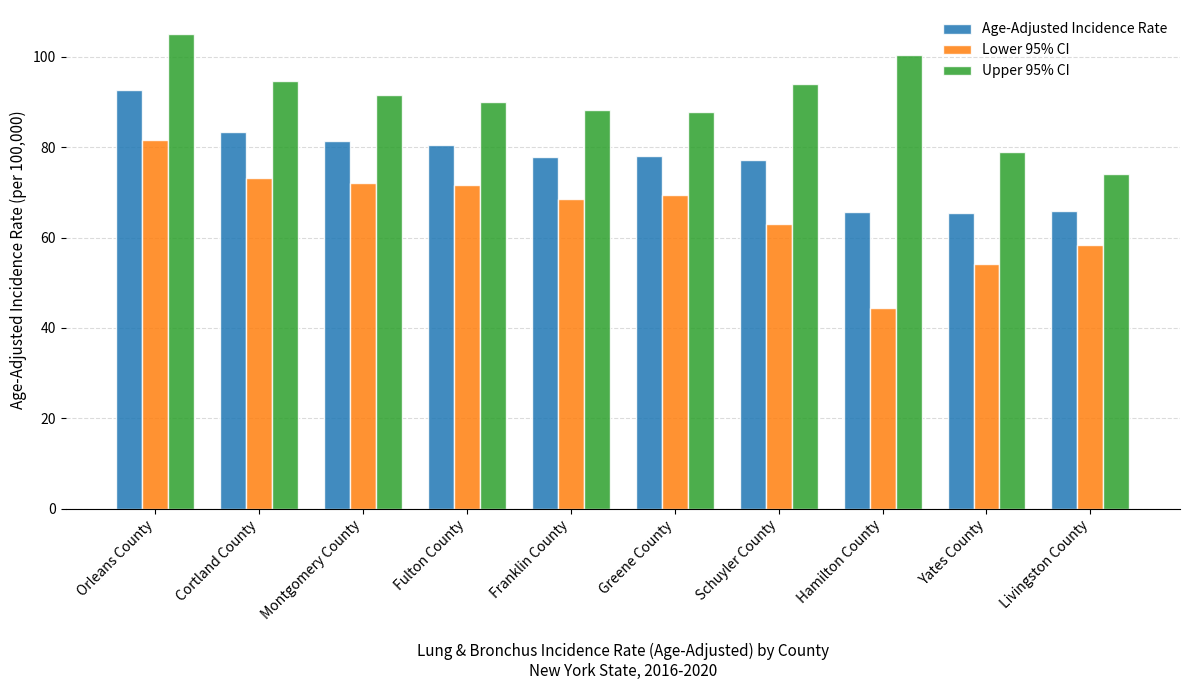

At which category is the sum across all series the highest?

Orleans County